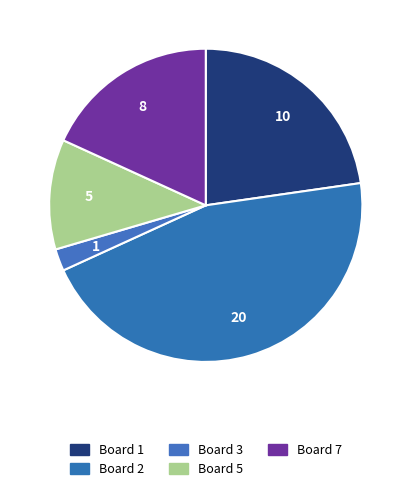

To the nearest percent, what portion does Board 2 represent?

45%